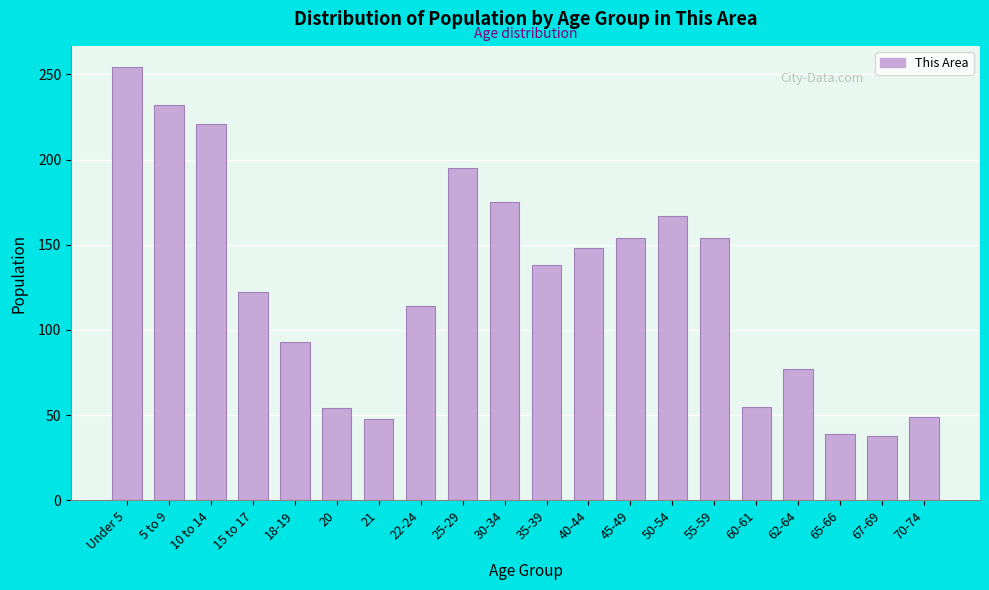

What is the change in value from 21 to 50-54?

+119